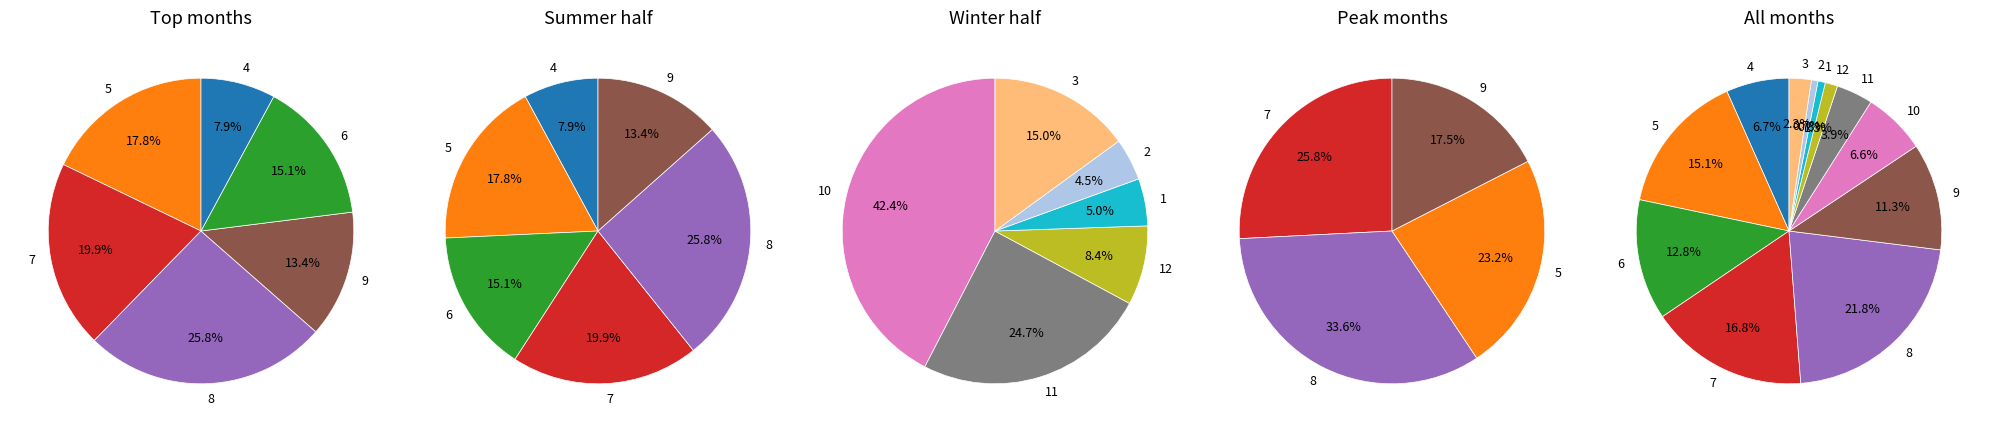

What percentage is the 11 slice, to the nearest percent?

4%